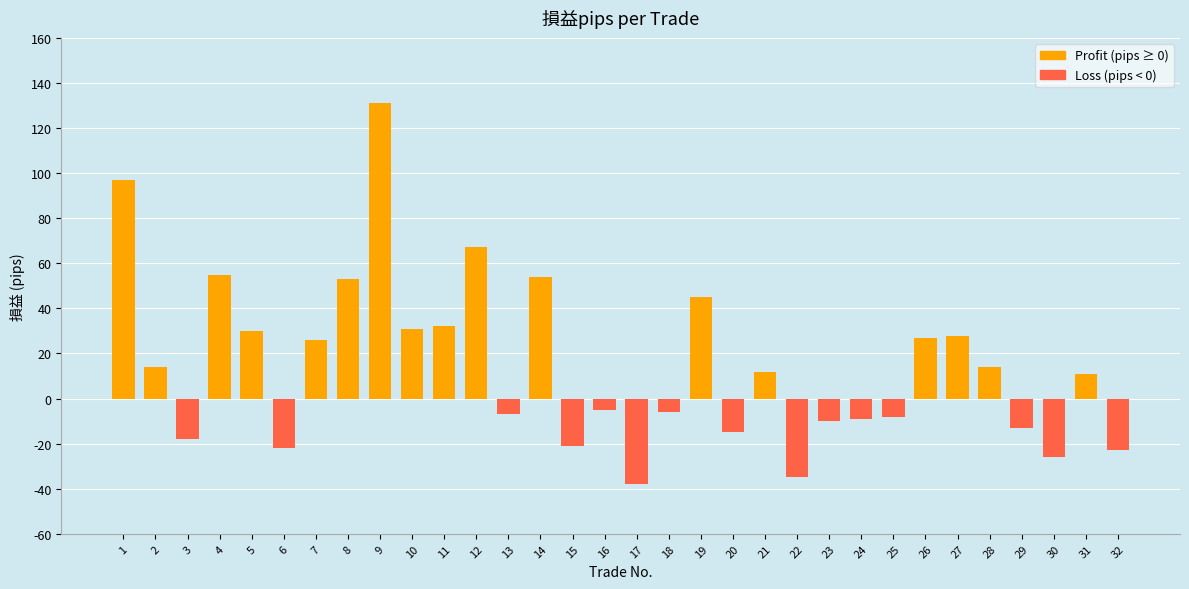

The chart shows a value of 84.7 at 14. True or false?

False